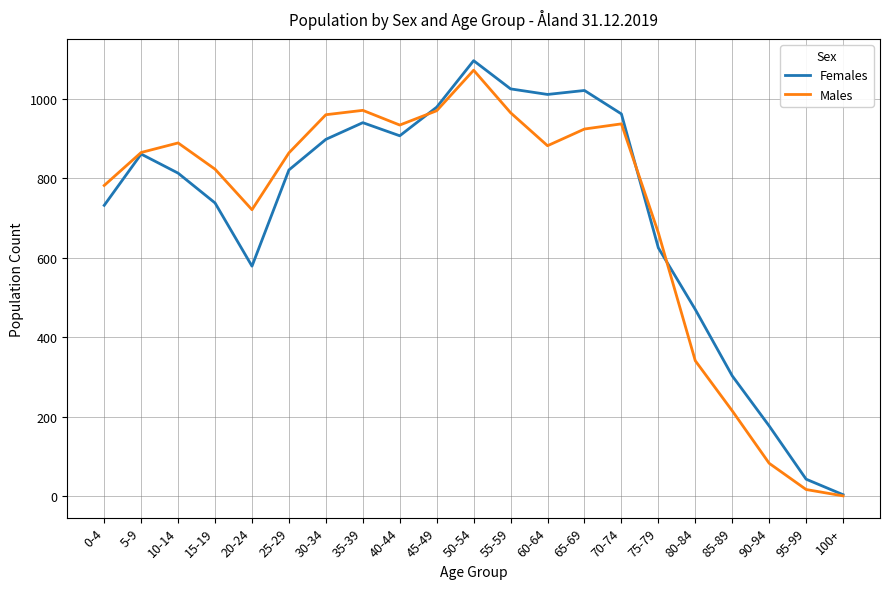

At which category is the sum across all series the highest?

50-54